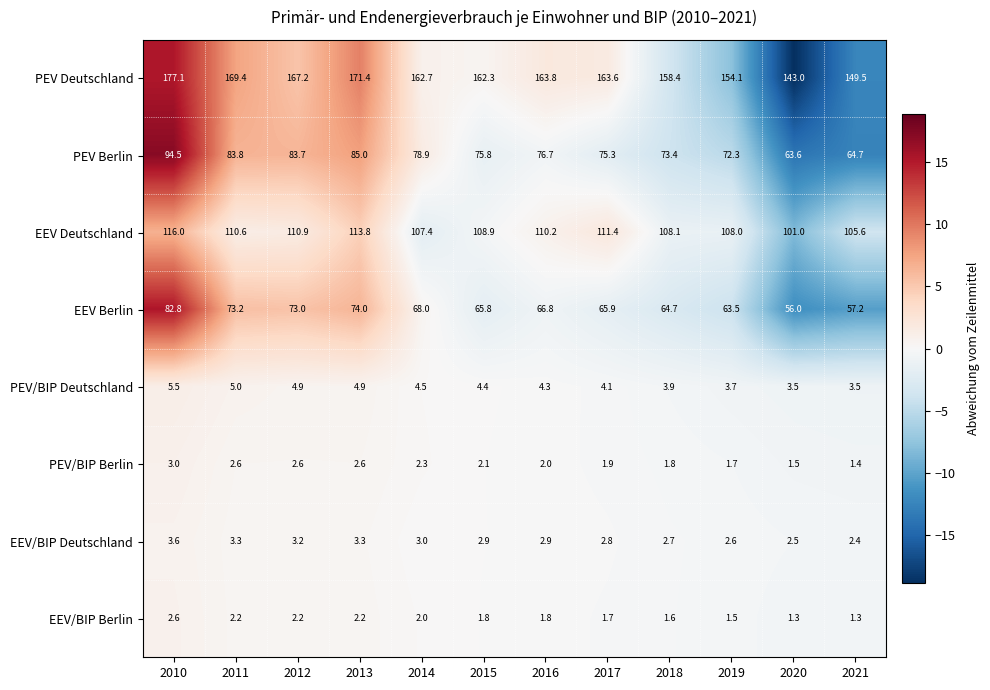

Read the EEV/BIP Deutschland value at 2019.

2.6